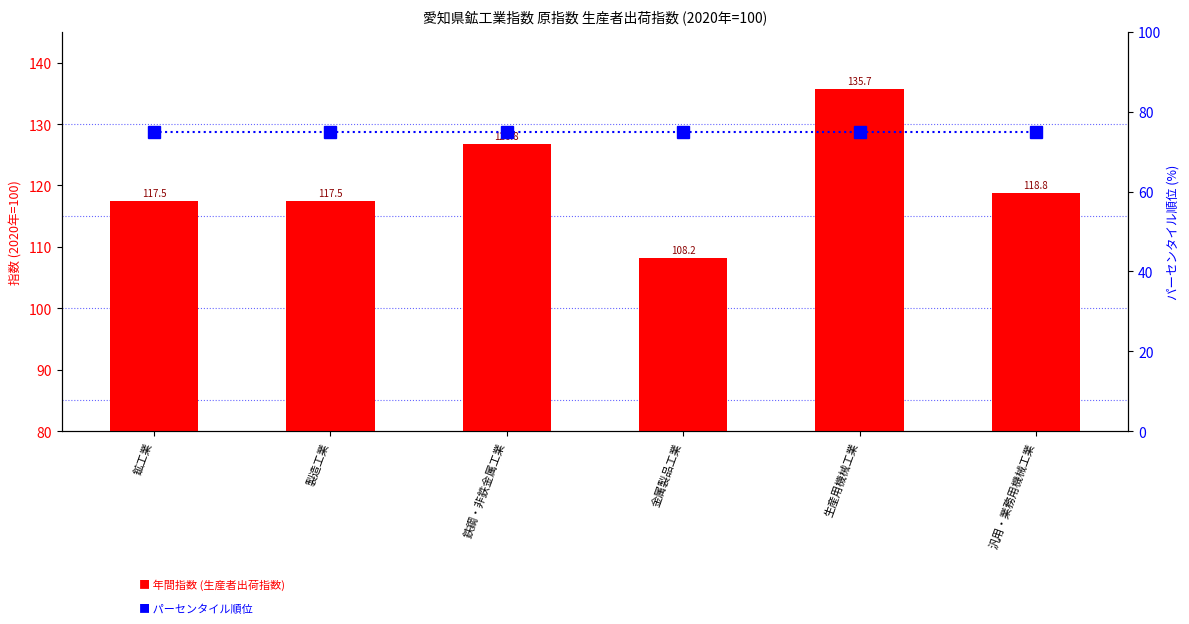

What is the approximate value of 年間指数 (生産者出荷指数) at 製造工業?

117.5